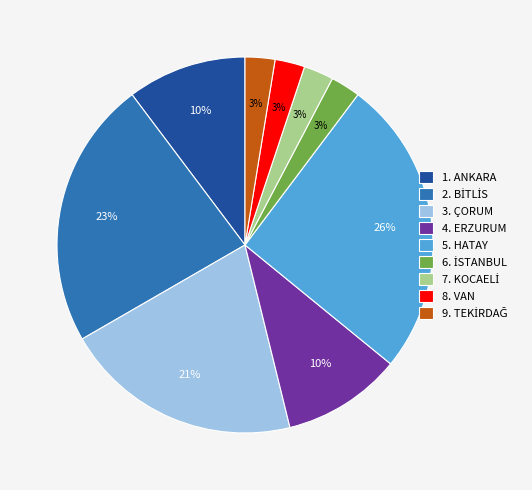

Which slice is the largest?

5. HATAY